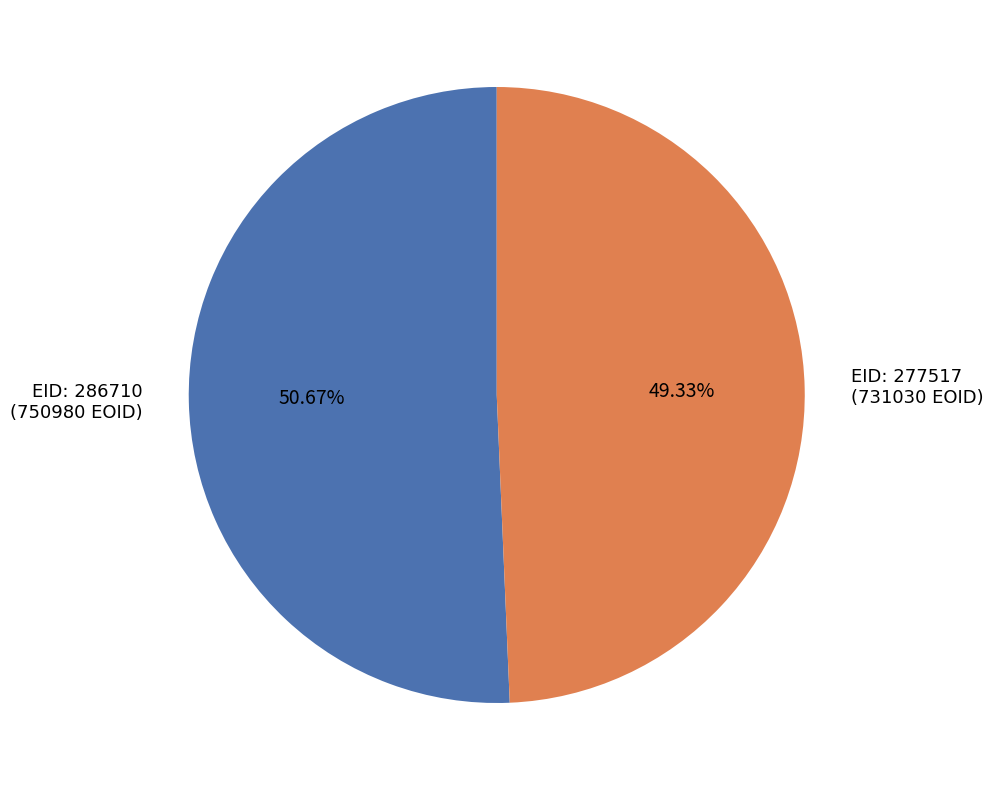

Rank the categories by value from lowest to highest.

EID: 277517 (731030 EOID), EID: 286710 (750980 EOID)